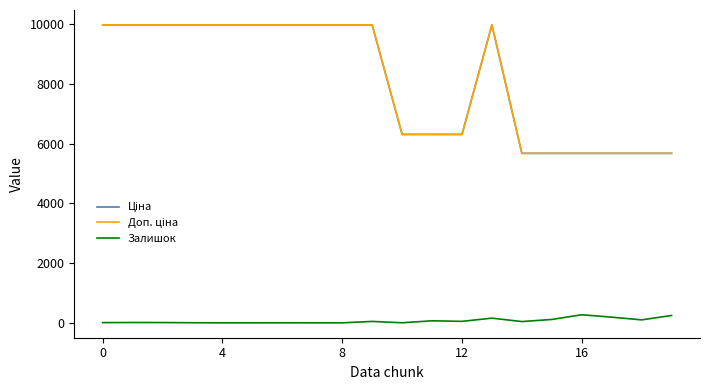

What is the lowest value of the Доп. ціна series?

5673.8